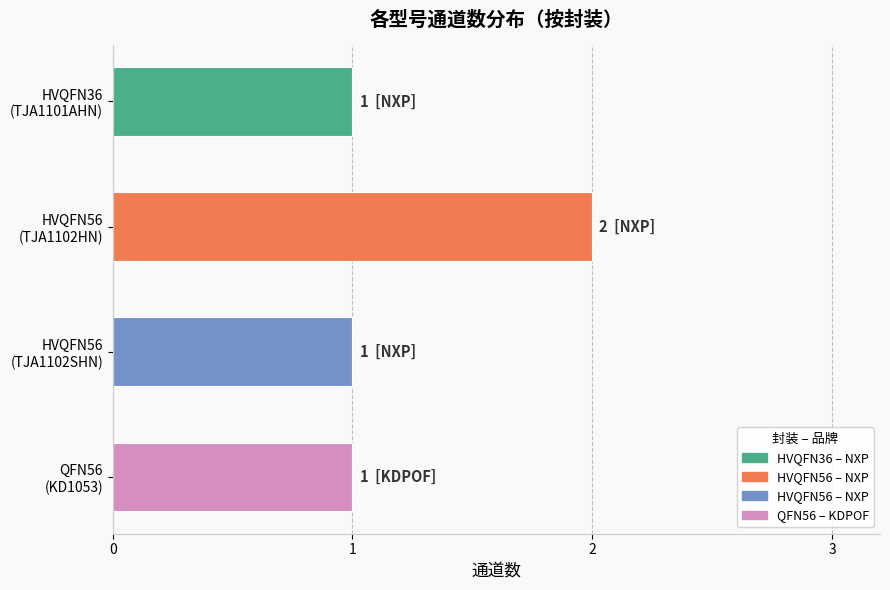

How many bars are there in total?

4